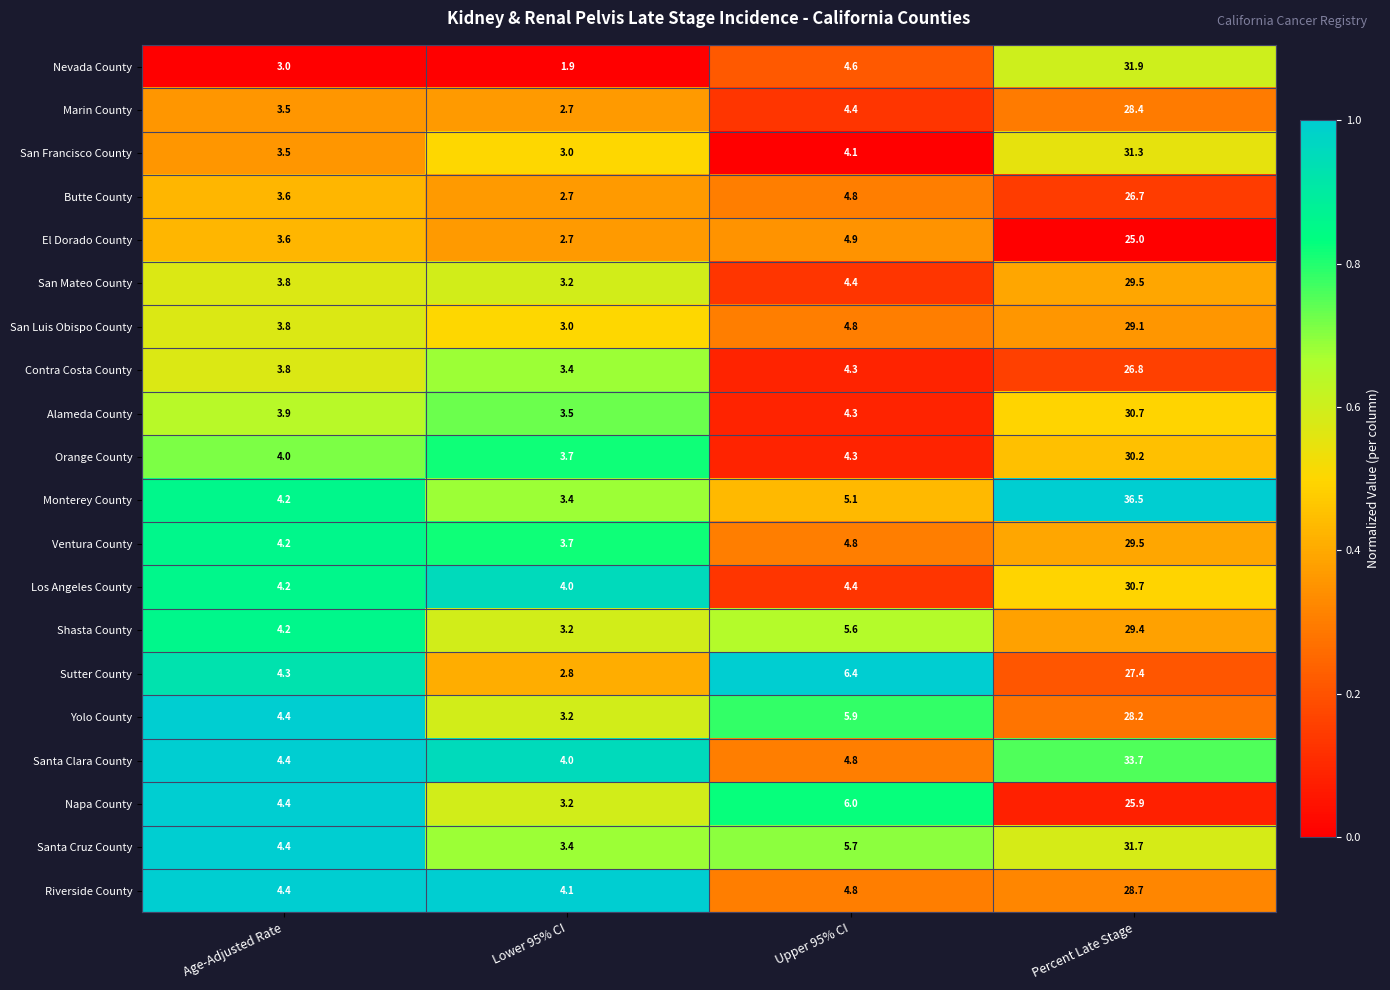

What is the sum of the Riverside County values at Upper 95% CI and Lower 95% CI?

8.9